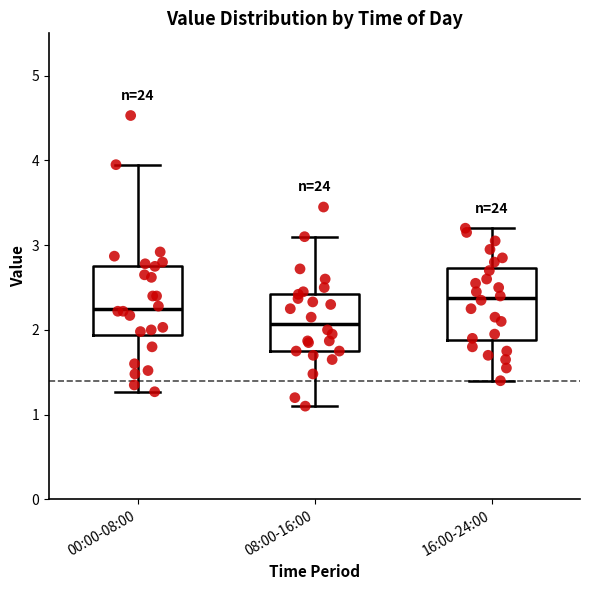

Reading left to right, transcribe this box plot: for each box, give where its median line is, the range the box spans, and where its two whiskers end, as read against the y-axis. The values are not printed on the chart, so give them approximately, as read against the axis.

00:00-08:00: median 2.3, box 1.9 to 2.8, whiskers 1.3 to 4.0
08:00-16:00: median 2.1, box 1.8 to 2.4, whiskers 1.1 to 3.1
16:00-24:00: median 2.4, box 1.9 to 2.7, whiskers 1.4 to 3.2